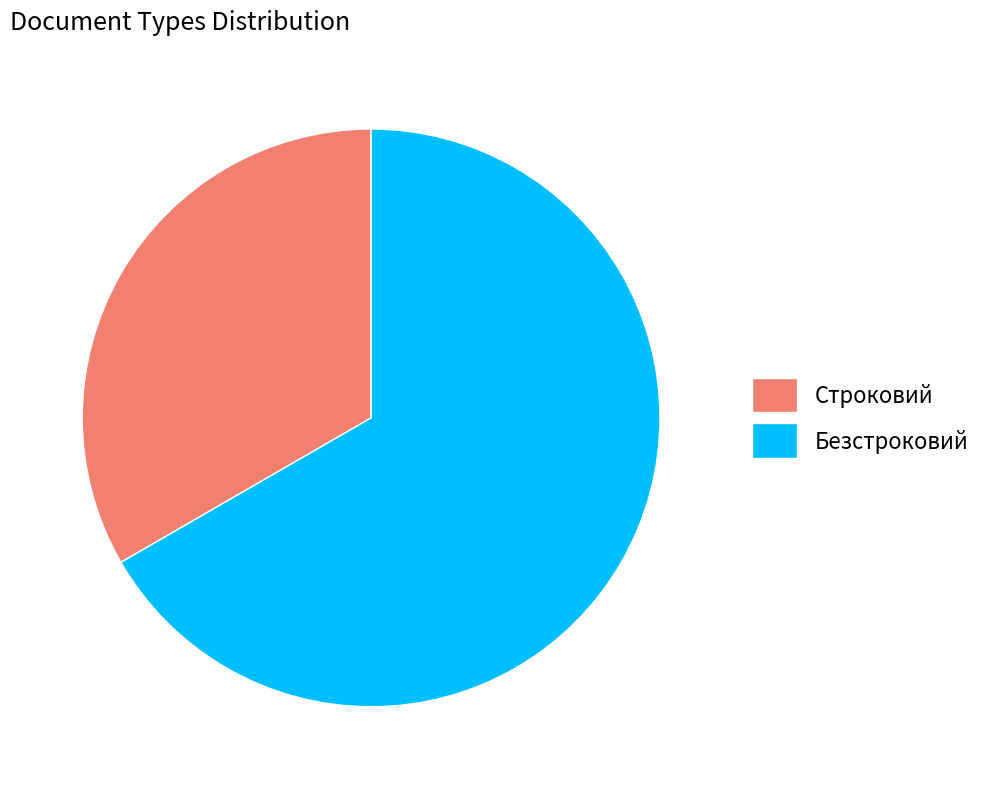

Is the sum of Строковий and Безстроковий greater than half?

Yes